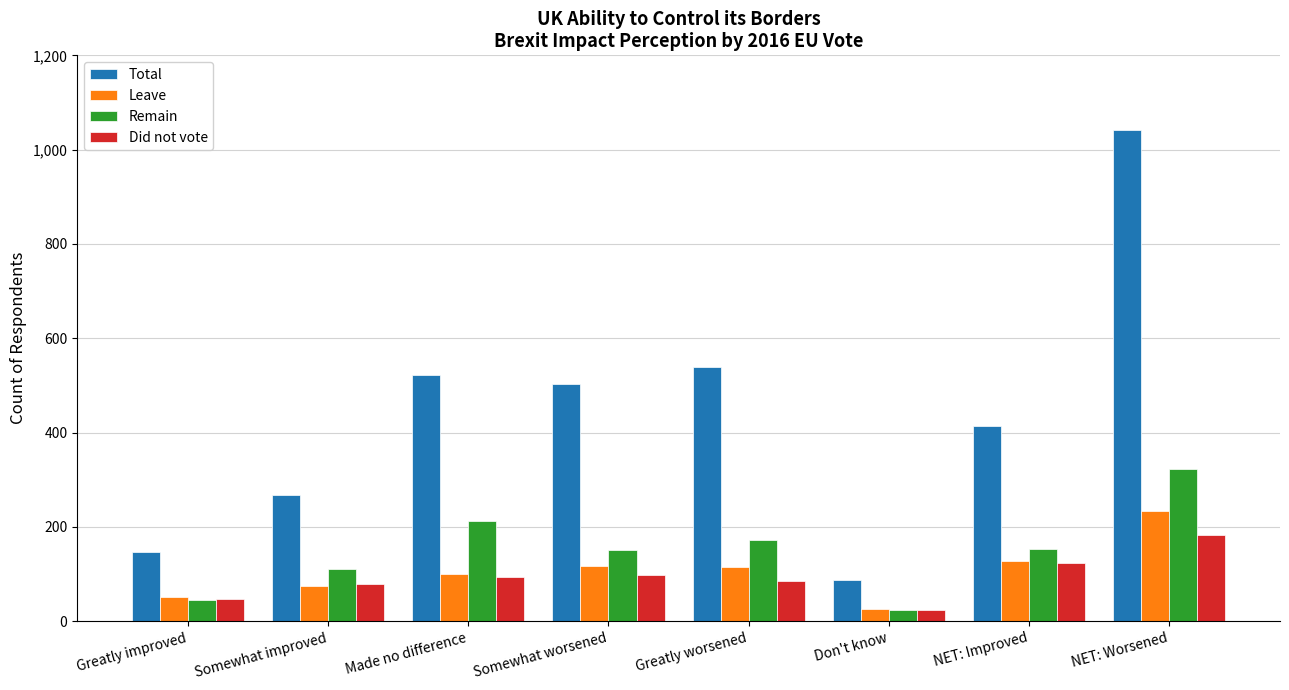

Rank the categories by Total value from lowest to highest.

Don't know, Greatly improved, Somewhat improved, NET: Improved, Somewhat worsened, Made no difference, Greatly worsened, NET: Worsened